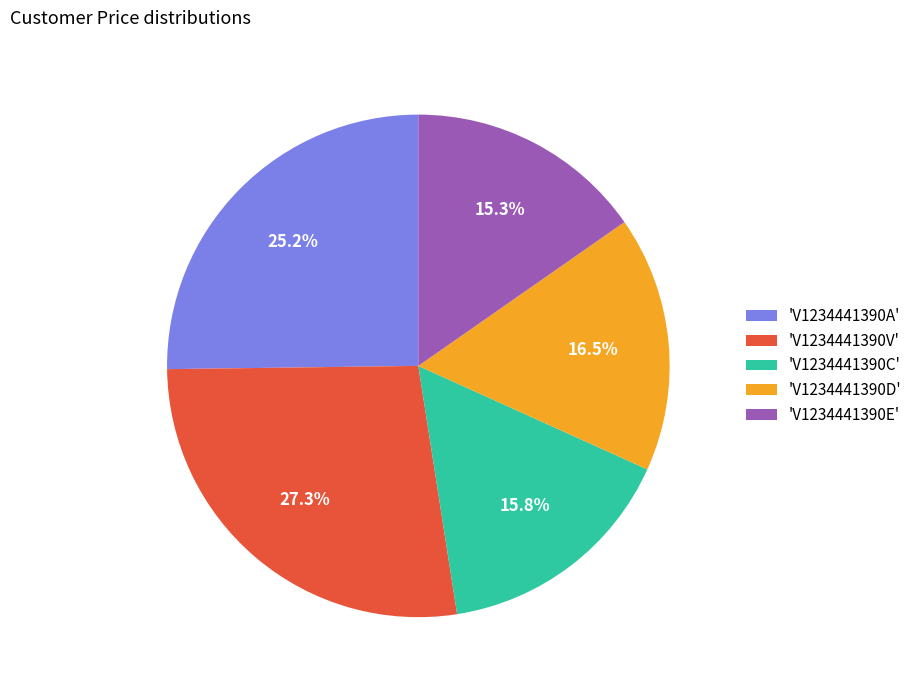

Approximately how many times larger is the value at 'V1234441390A' compared to 'V1234441390V'?

0.9